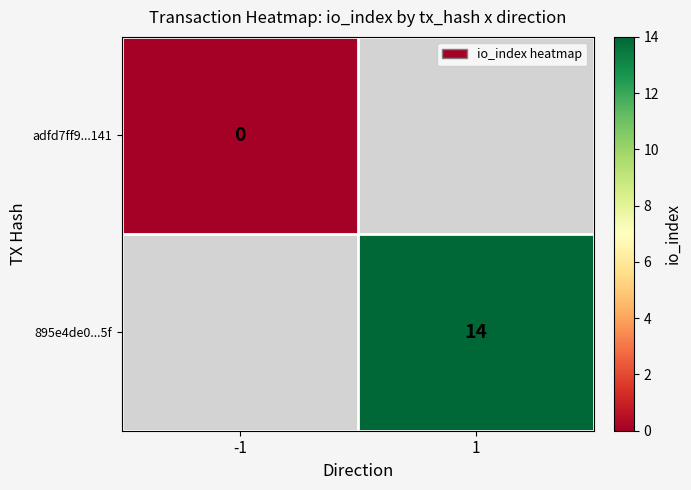

Is it true that 895e4de0...5f equals 14 at 1?

True